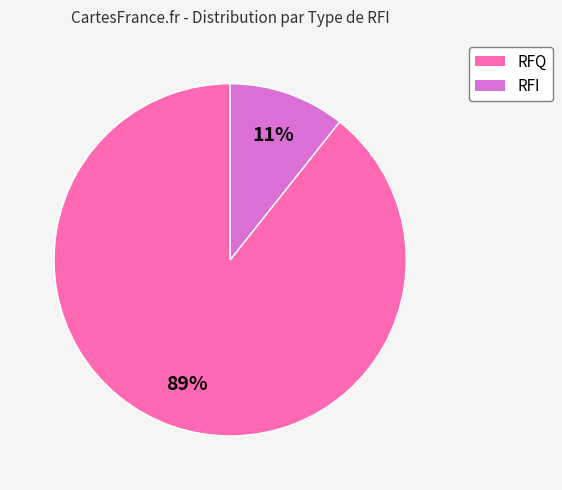

What percentage is the RFQ slice, to the nearest percent?

89%